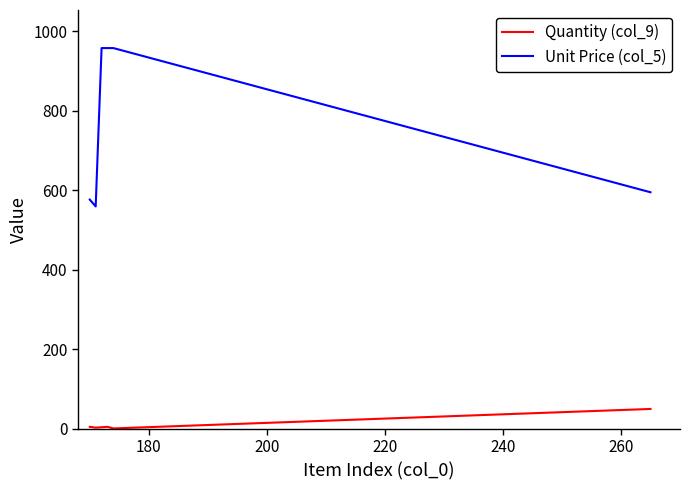

What is the difference between the maximum and second lowest values in the Unit Price (col_5) series?

381.3